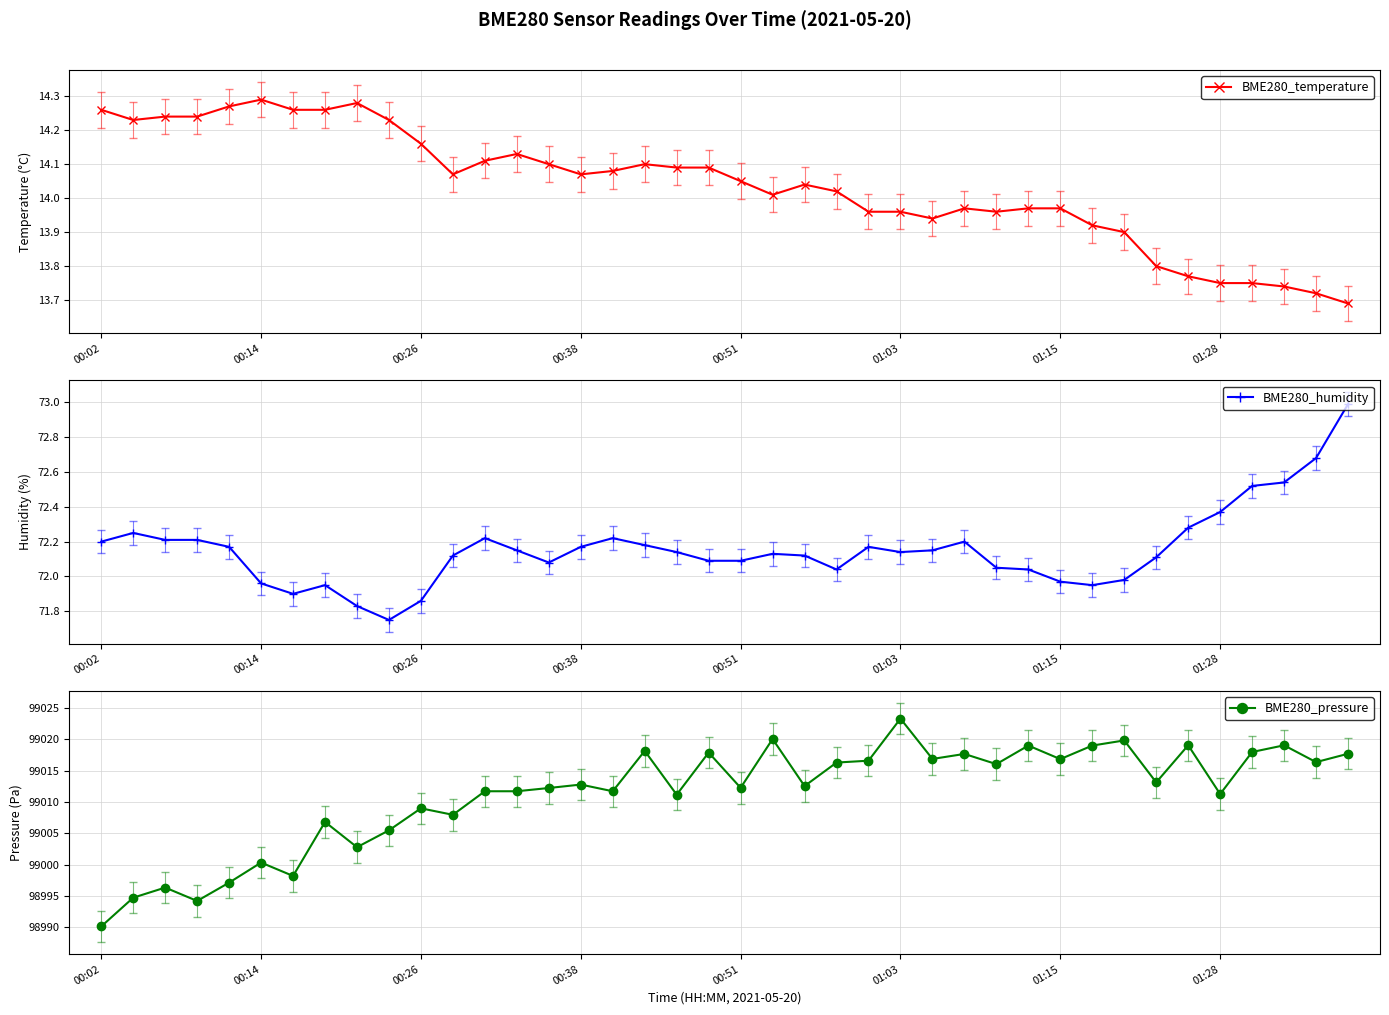

How many lines are shown in the chart?

3